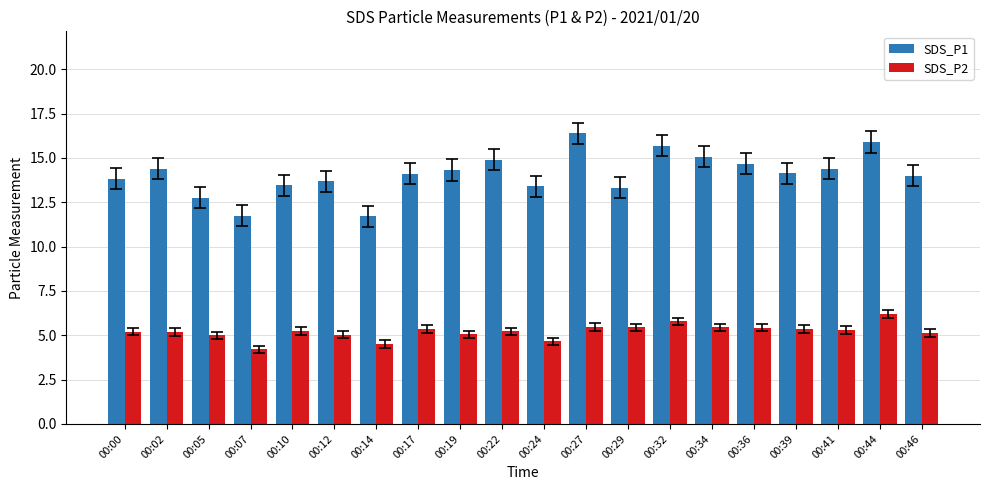

What is the minimum value shown in the chart?

4.2